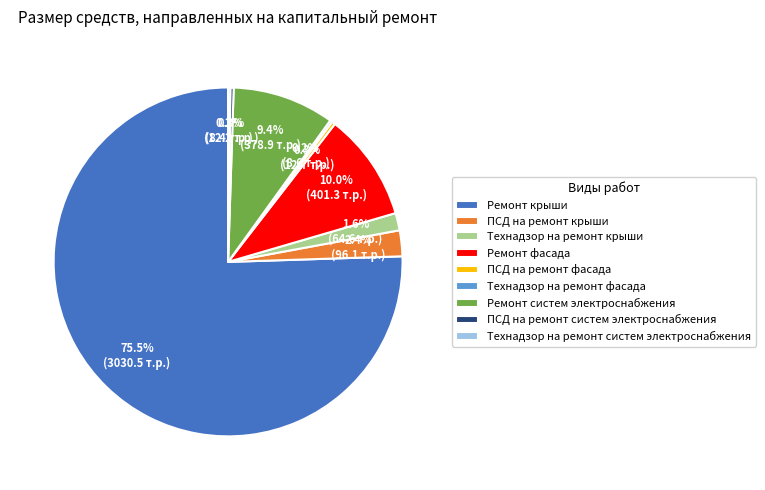

To the nearest percent, what portion does Технадзор на ремонт крыши represent?

2%